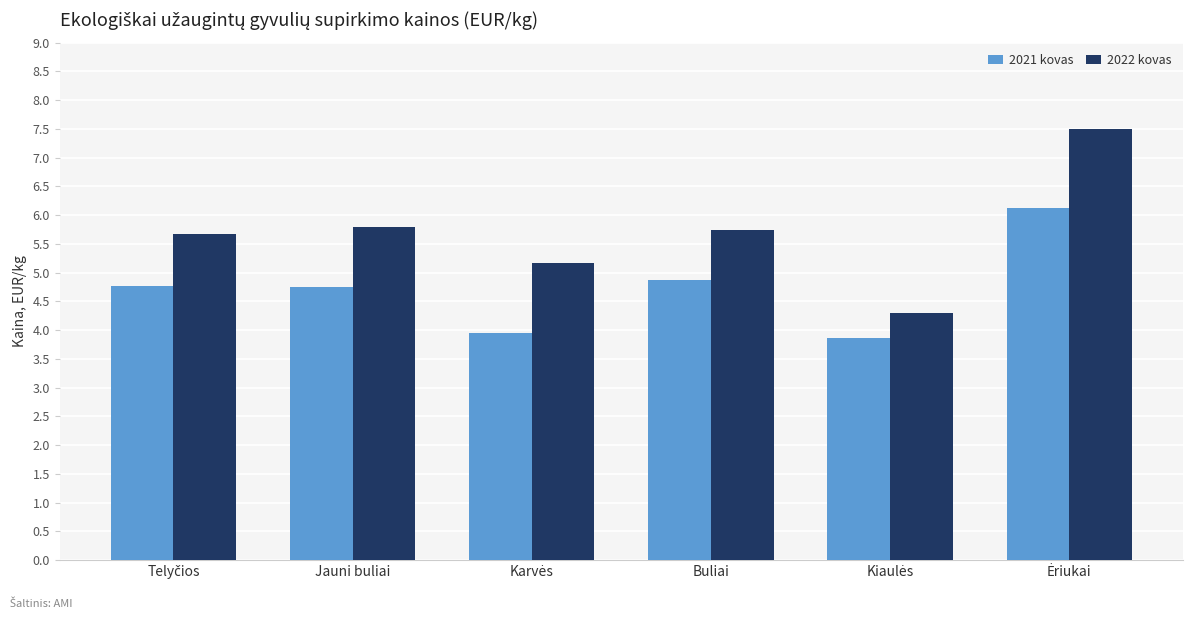

Which series has the largest total across all categories?

2022 kovas